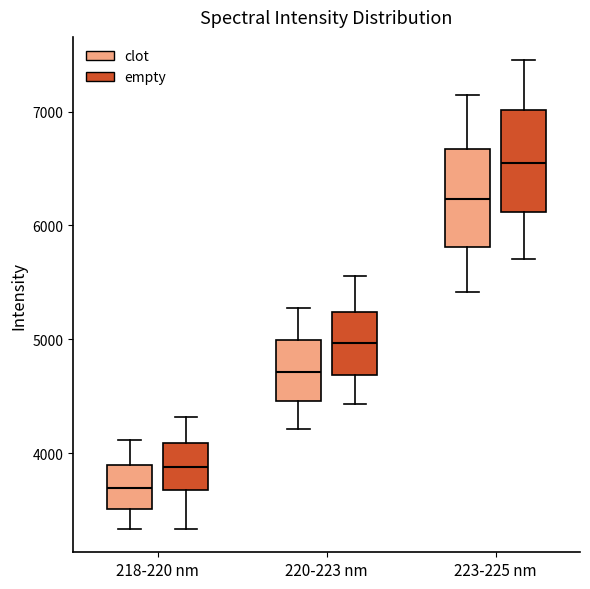

Reading left to right, read every box against the y-axis: the position of its median line, the range the box covers, and the ends of its whiskers. The values are not printed on the chart, so give them approximately, as read against the axis.

218-220 nm (clot): median 3700, box 3500 to 3900, whiskers 3300 to 4100
218-220 nm (empty): median 3900, box 3700 to 4100, whiskers 3300 to 4300
220-223 nm (clot): median 4700, box 4500 to 5000, whiskers 4200 to 5300
220-223 nm (empty): median 5000, box 4700 to 5200, whiskers 4400 to 5600
223-225 nm (clot): median 6200, box 5800 to 6700, whiskers 5400 to 7100
223-225 nm (empty): median 6500, box 6100 to 7000, whiskers 5700 to 7500